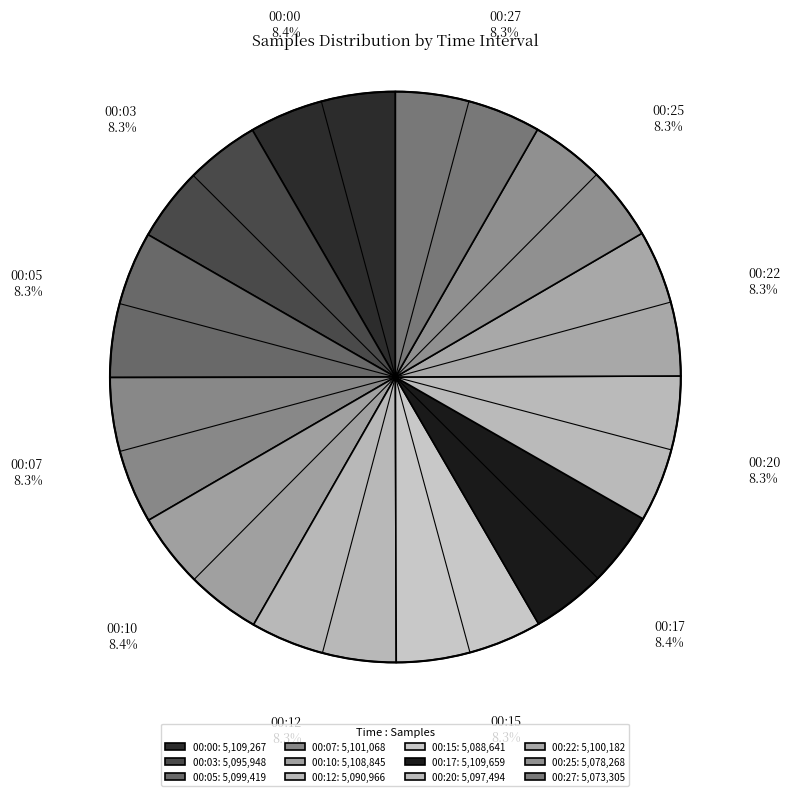

To the nearest percent, what portion does 00:05 represent?

8%